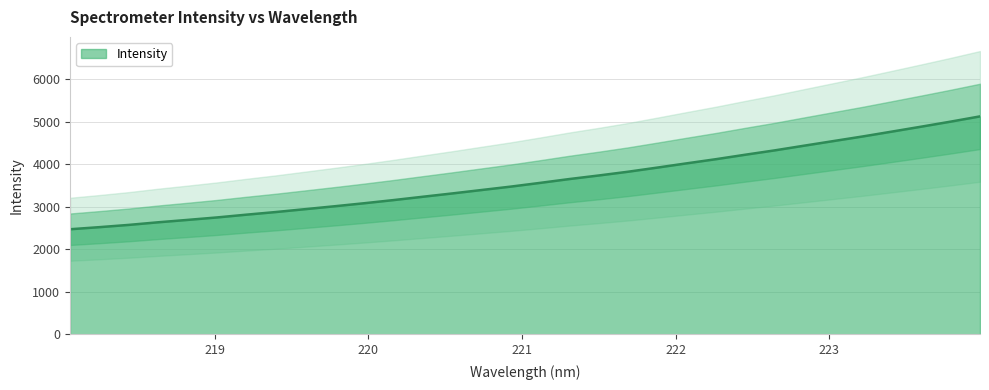

True or false: the data has more than 2 interior local peaks.

False